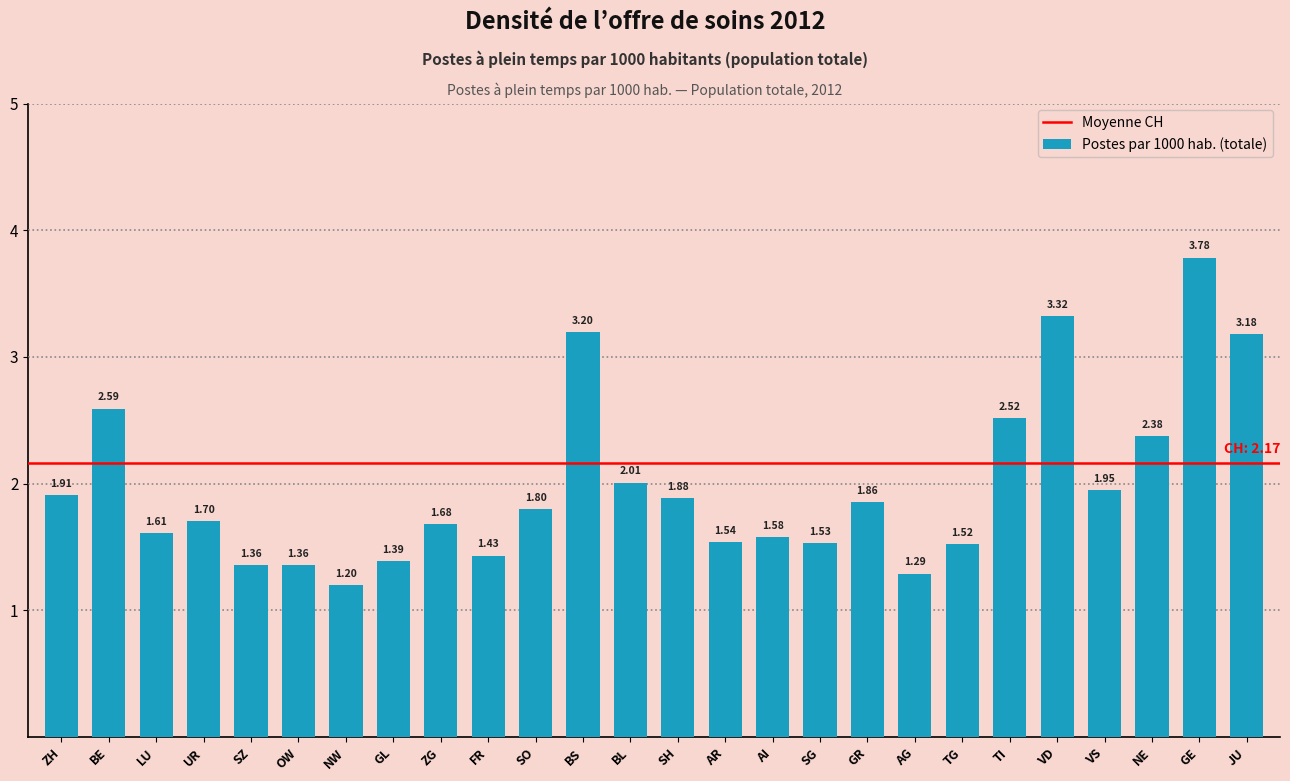

What is the smallest value displayed?

1.2